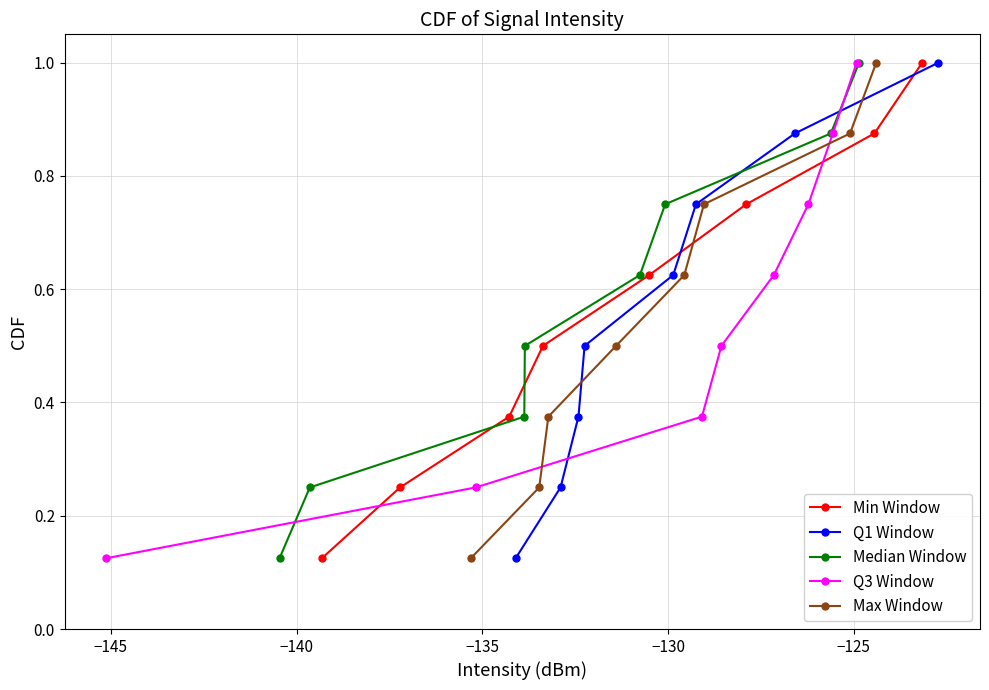

Rank the series by their maximum value, from highest to lowest.

Min Window, Q1 Window, Median Window, Q3 Window, Max Window